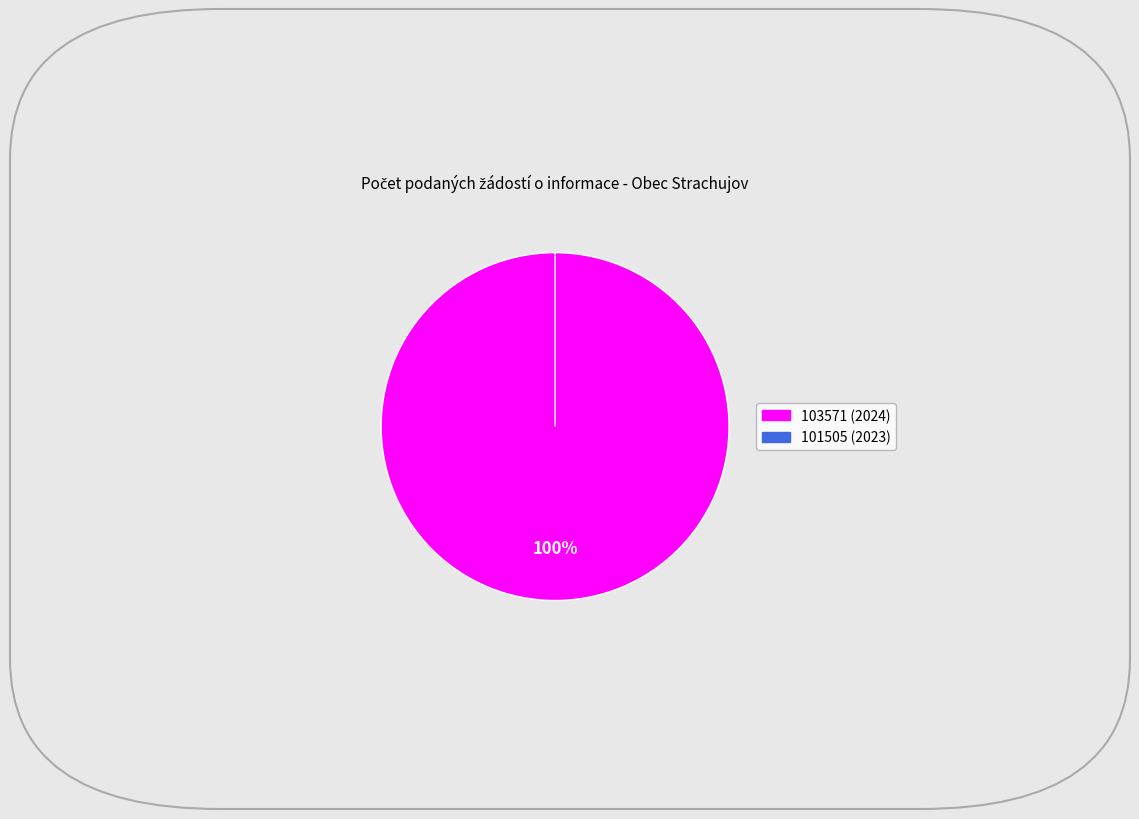

What percentage do 103571 (2024) and 101505 (2023) together represent?

100.0%